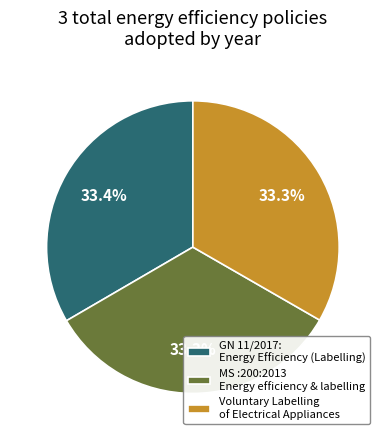

What is the ratio of the value at Voluntary Labelling of Electrical Appliances to the value at GN 11/2017: Energy Efficiency (Labelling)?

1.0